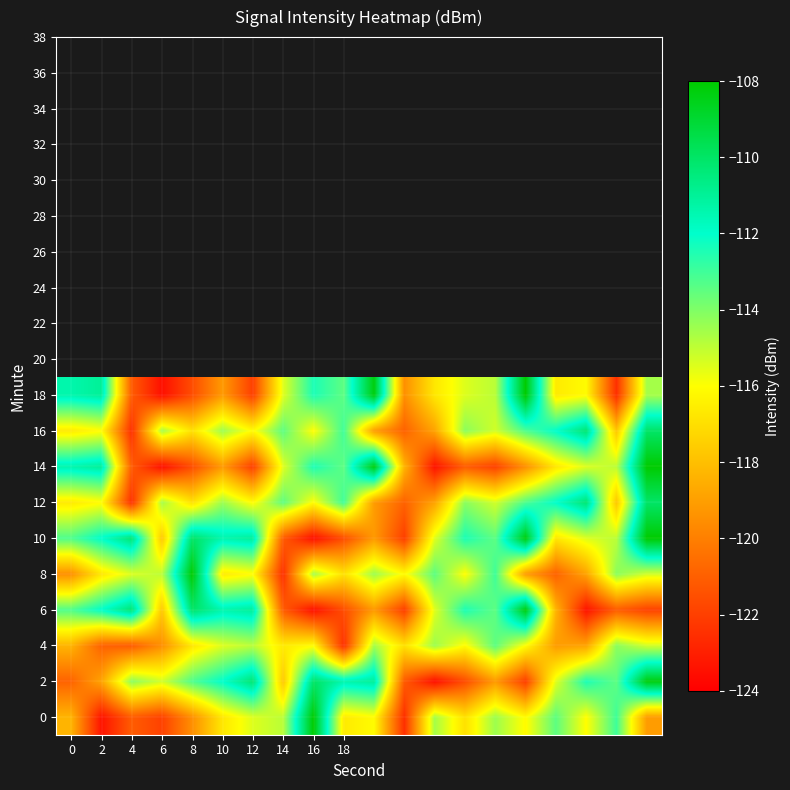

How many distinct data groups are displayed?

10